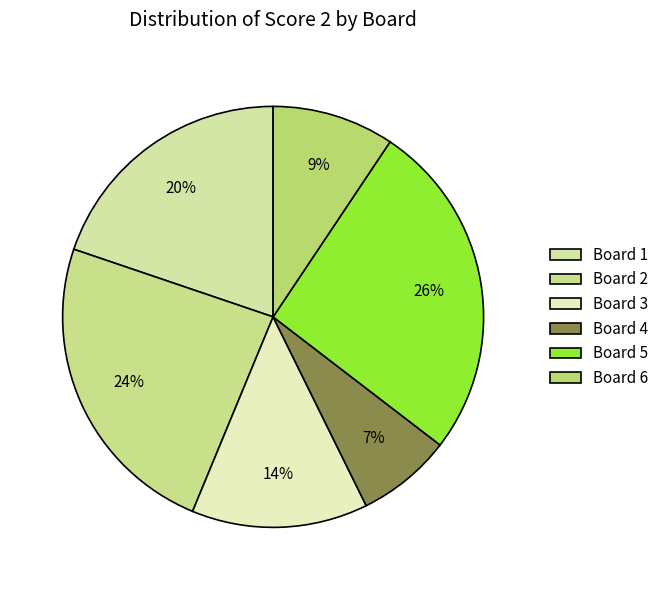

To the nearest percent, what is the average slice percentage?

17%